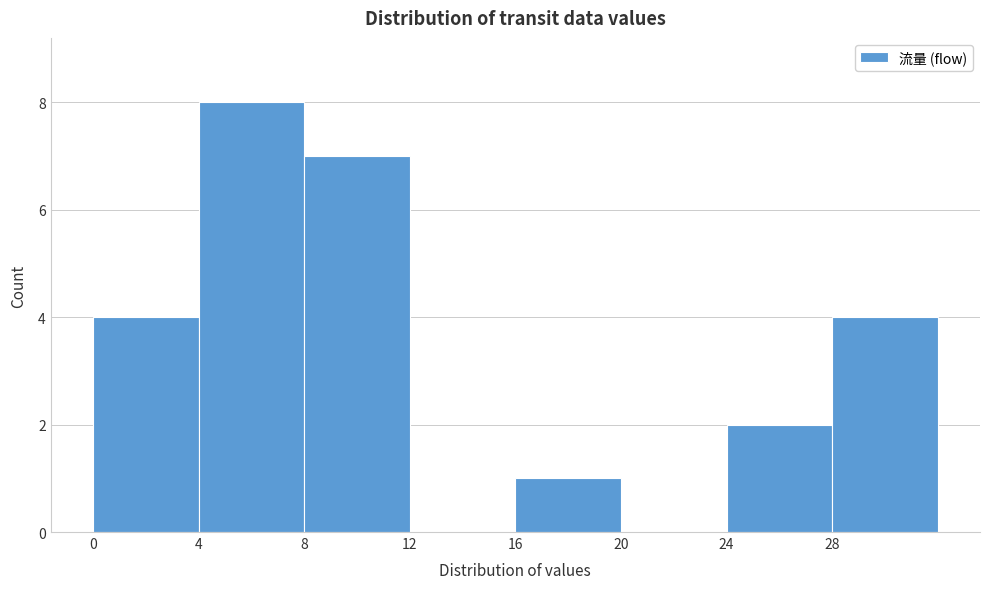

Reading left to right, transcribe this chart: for each bar, give the range it covers on the x-axis and its height. The values are not printed on the chart, so give them approximately, as read against the axis.

0 to 4: 4
4 to 8: 8
8 to 12: 7
12 to 16: 0
16 to 20: 1
20 to 24: 0
24 to 28: 2
28 to 32: 4